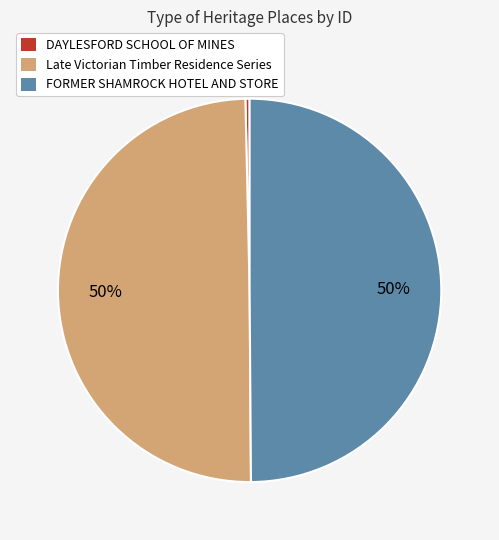

How many slices are in this pie chart?

3